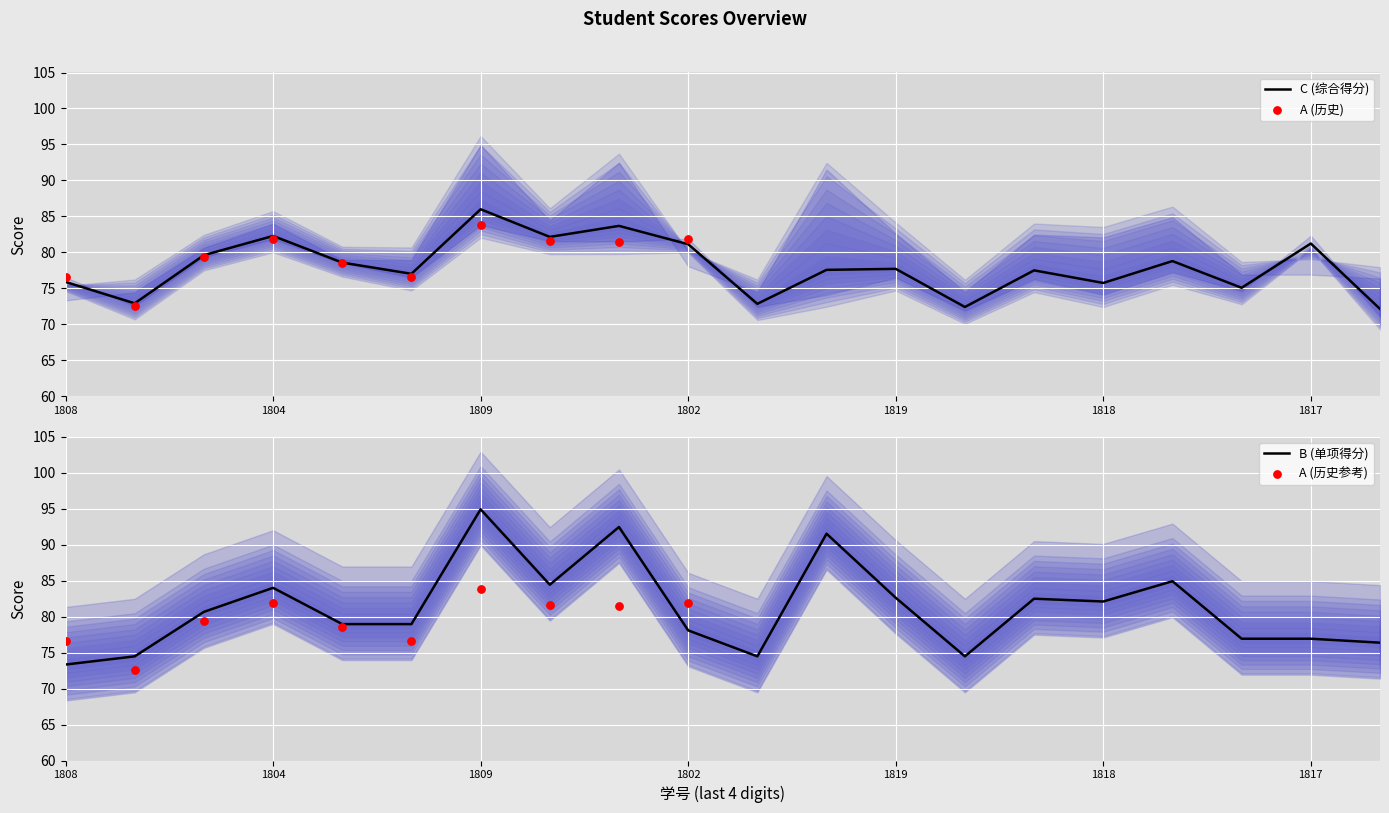

Which series has the largest Y range (max minus min)?

B